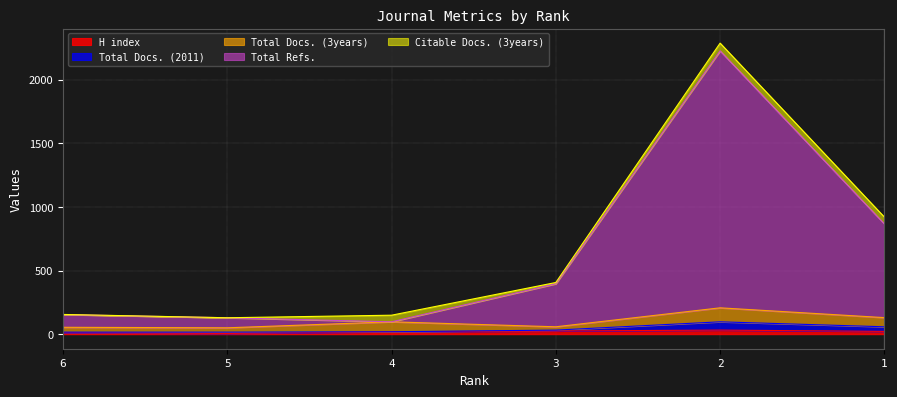

What is the difference between the Citable Docs. (3years) values at 6 and 4?

51